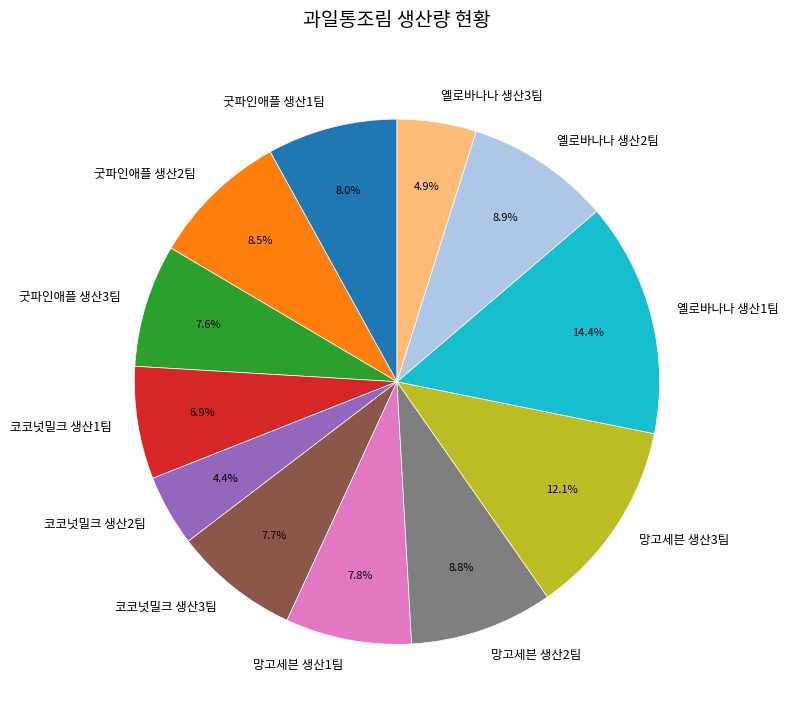

What is the largest slice in the pie chart?

옐로바나나 생산1팀